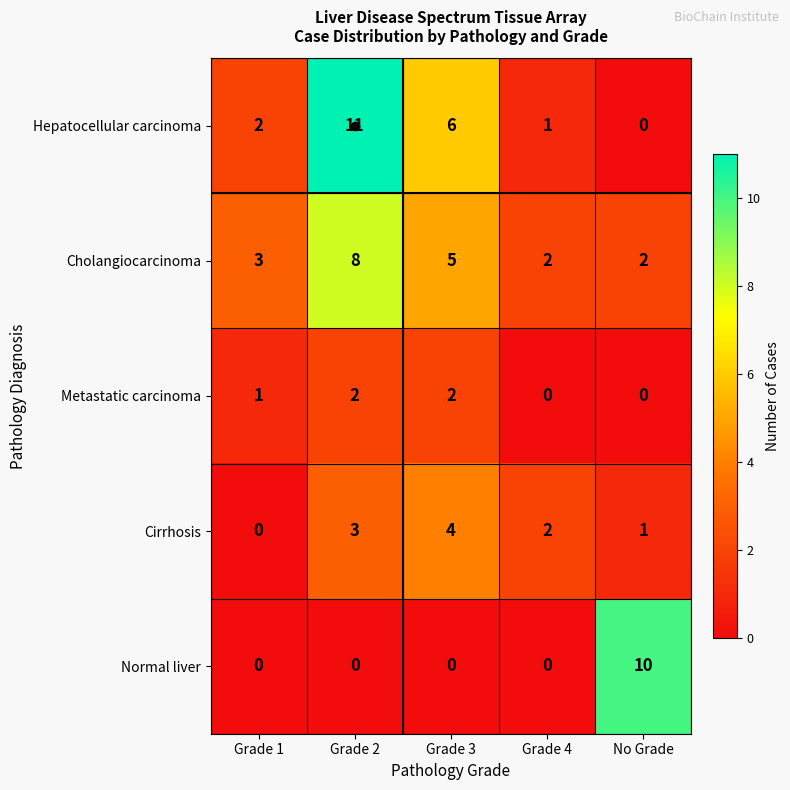

Is it true that Cirrhosis equals 1 at Grade 2?

False